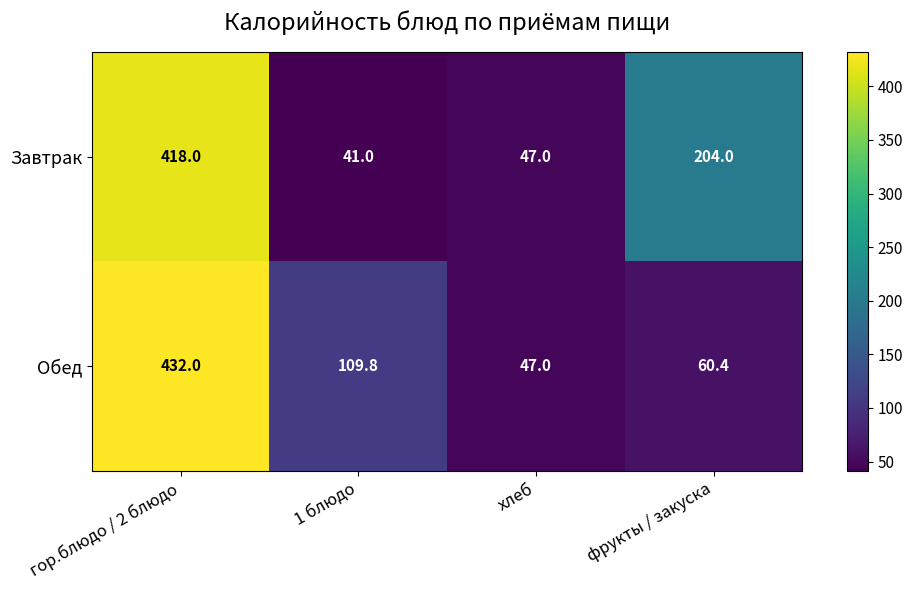

The Завтрак series shows 204.0 at фрукты / закуска. True or false?

True